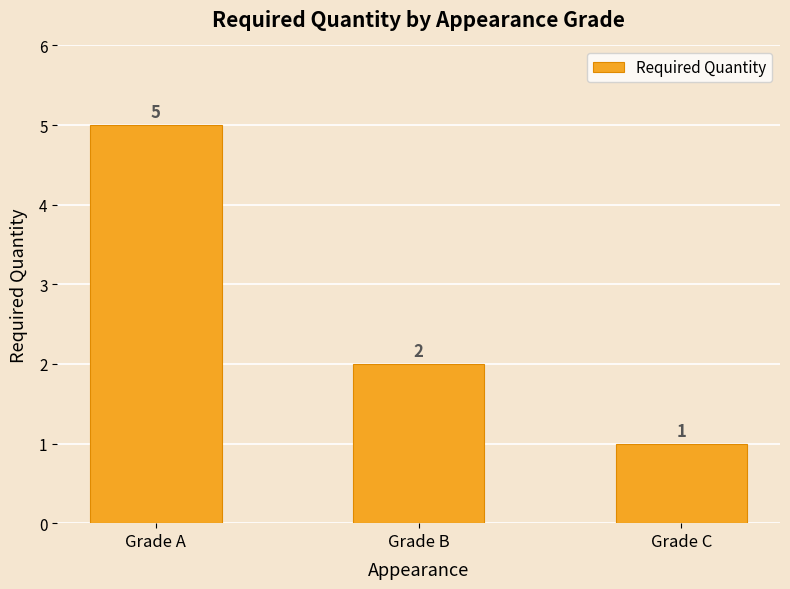

Between Grade A and Grade C, which is larger?

Grade A